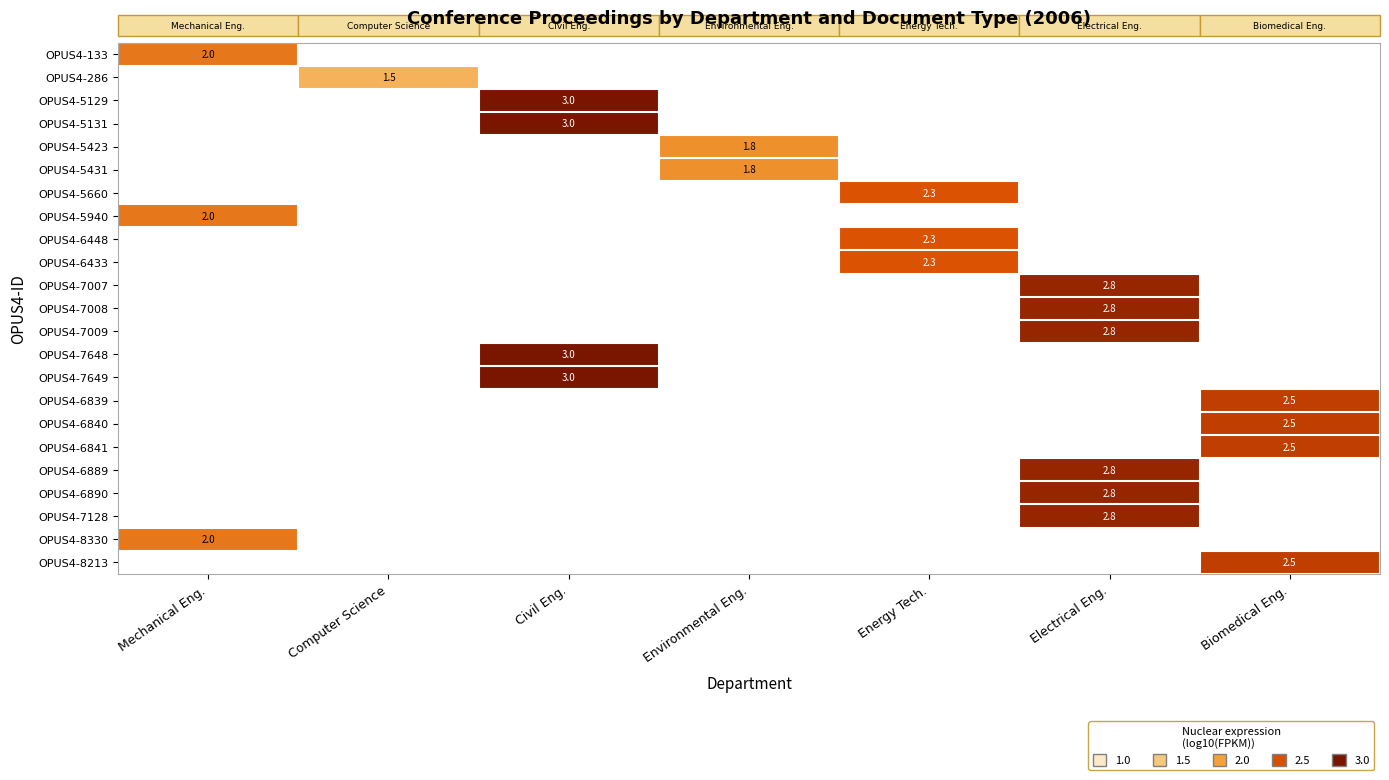

The value of OPUS4-7008 at Electrical Eng. is 2.8. True or false?

True